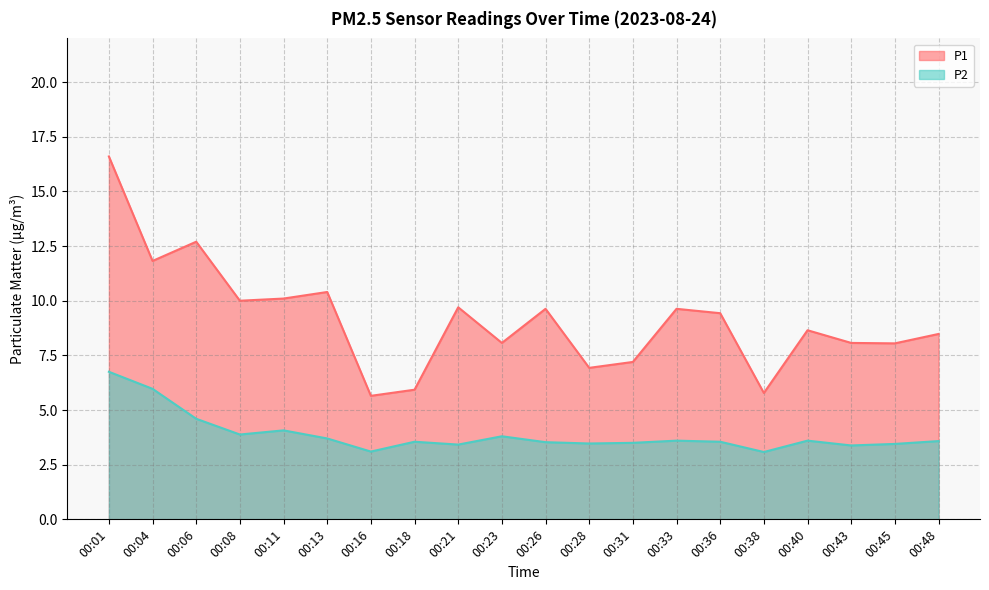

Reading right to left, list all the values displayed in this chart.

P1: 00:48=8.5	00:45=8.1	00:43=8.1	00:40=8.7	00:38=5.8	00:36=9.4	00:33=9.6	00:31=7.2	00:28=6.9	00:26=9.6	00:23=8.1	00:21=9.7	00:18=5.9	00:16=5.7	00:13=10.4	00:11=10.1	00:08=10.0	00:06=12.7	00:04=11.8	00:01=16.6
P2: 00:48=3.6	00:45=3.5	00:43=3.4	00:40=3.6	00:38=3.1	00:36=3.5	00:33=3.6	00:31=3.5	00:28=3.5	00:26=3.5	00:23=3.8	00:21=3.4	00:18=3.5	00:16=3.1	00:13=3.7	00:11=4.1	00:08=3.9	00:06=4.6	00:04=6.0	00:01=6.8